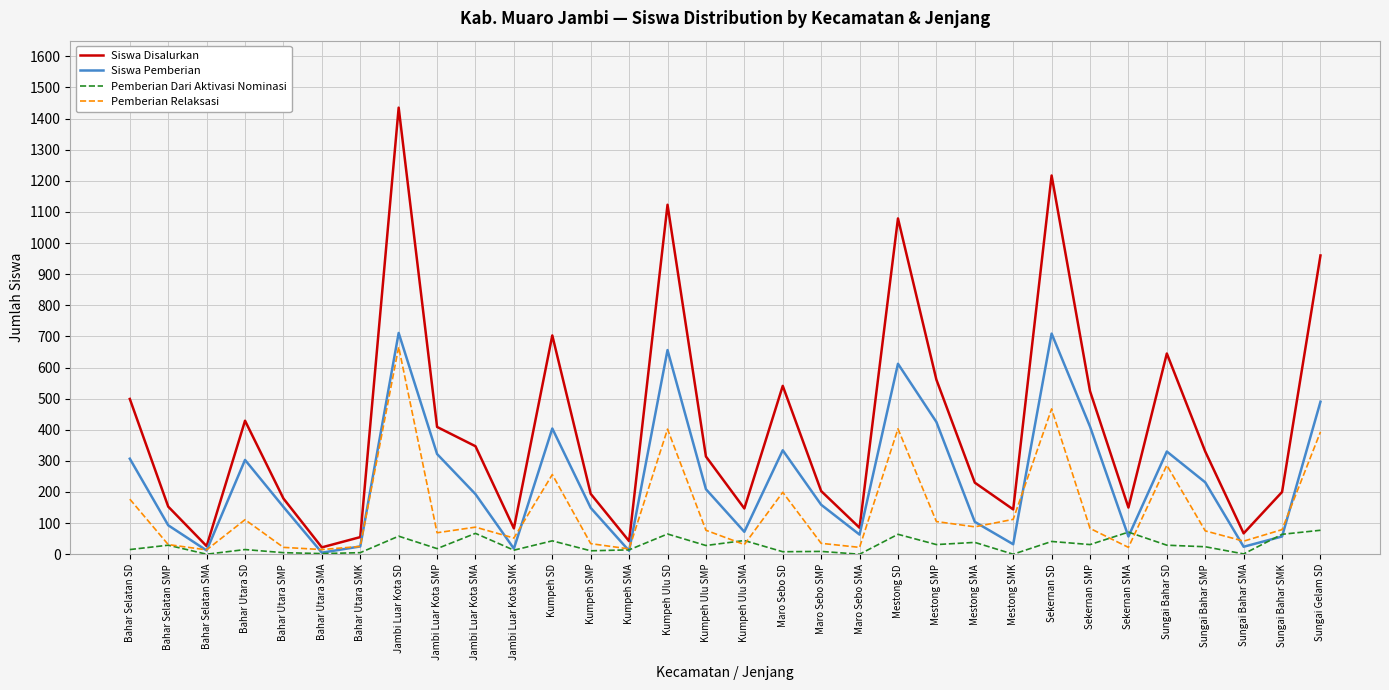

List the series in order of their overall mean, lowest first.

Pemberian Dari Aktivasi Nominasi, Pemberian Relaksasi, Siswa Pemberian, Siswa Disalurkan